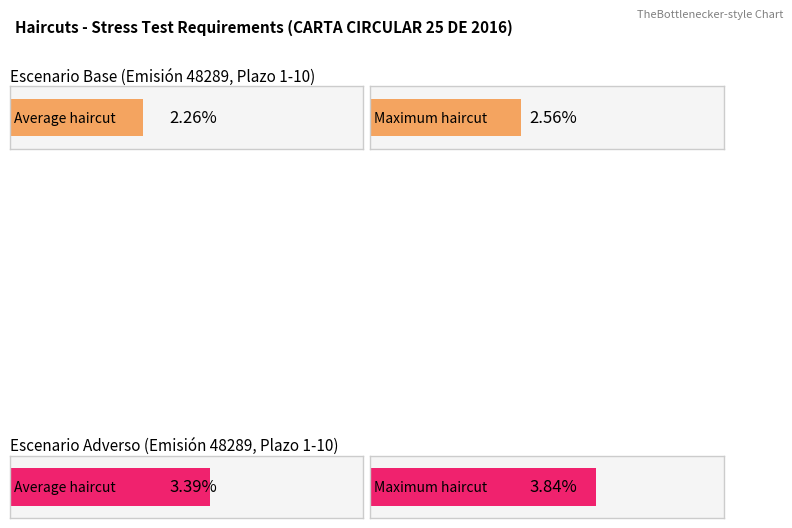

Count the number of data series in this chart.

2